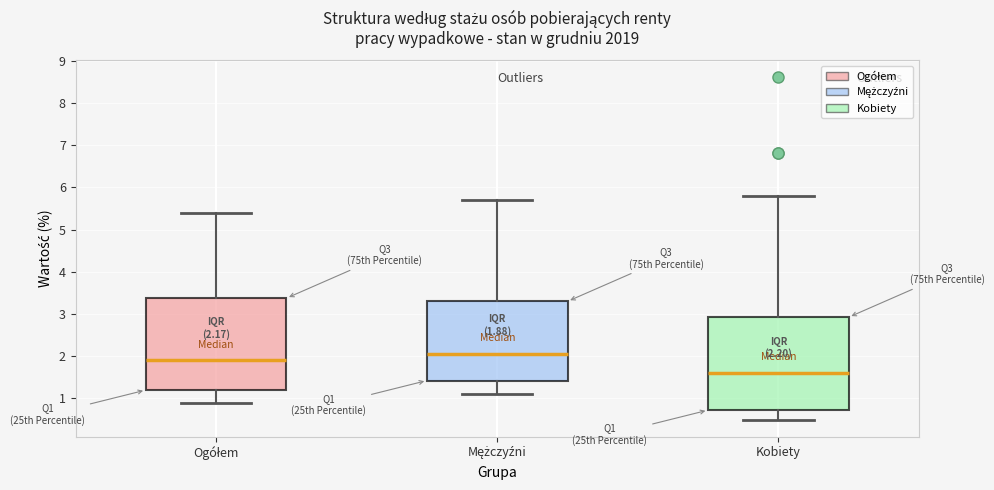

Which box's median line is the highest?

Mężczyźni